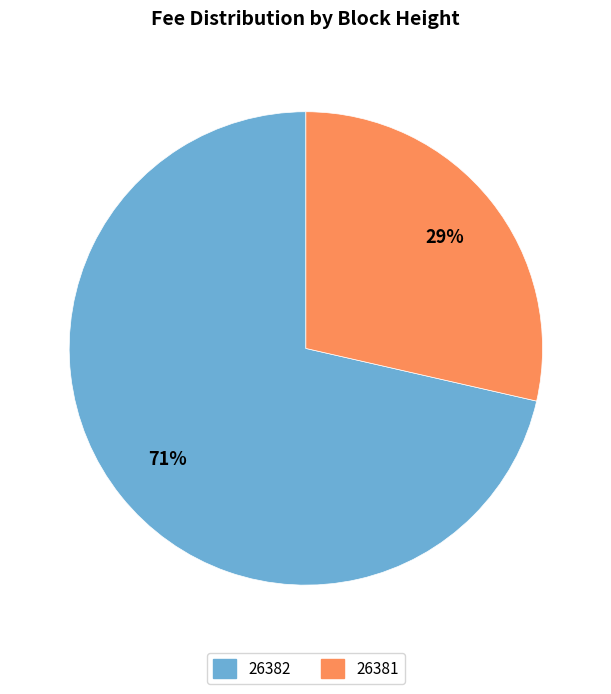

Count the number of slices in the pie.

2